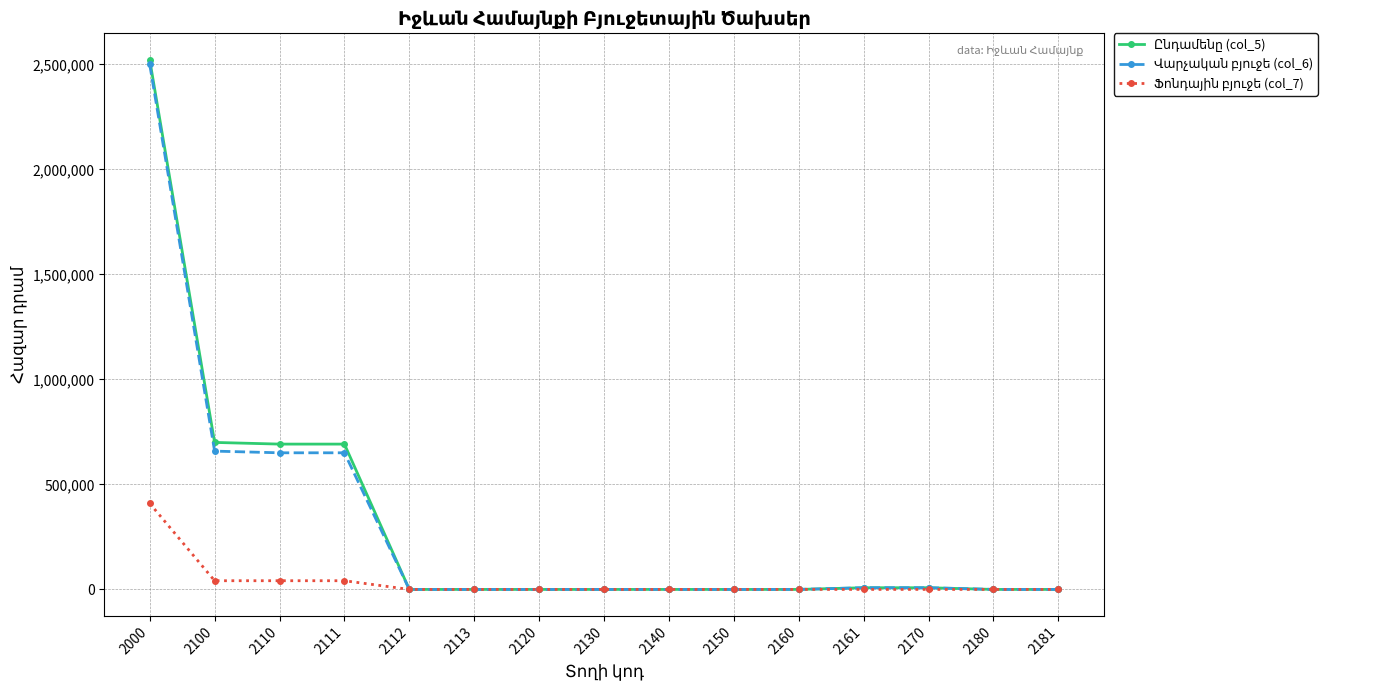

What is the greatest value displayed?

2521948.7